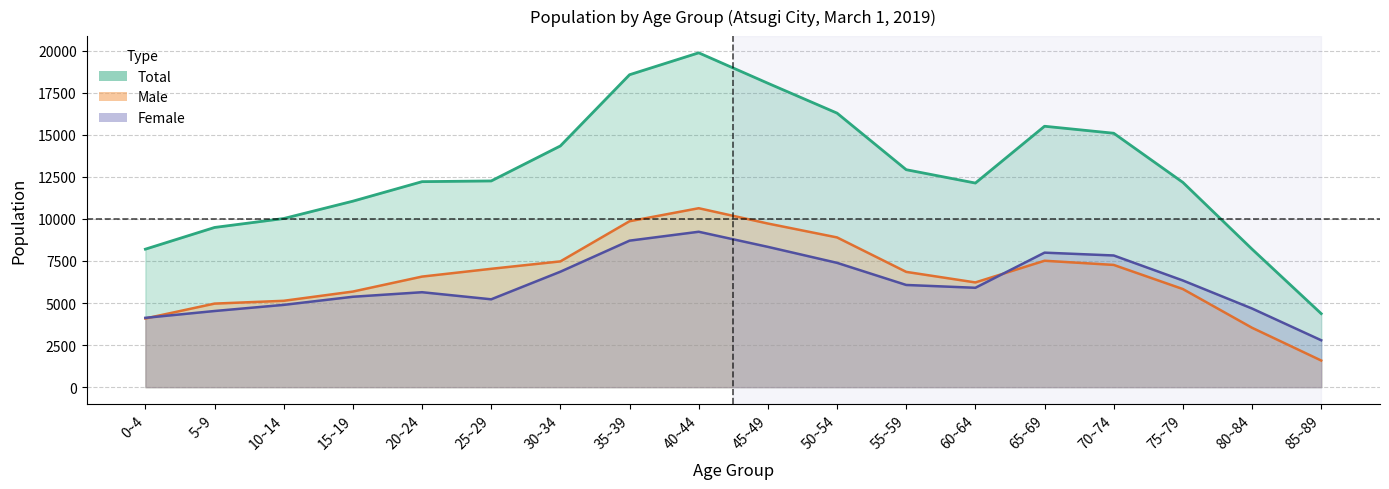

The female series shows 3439 at 65~69. True or false?

False